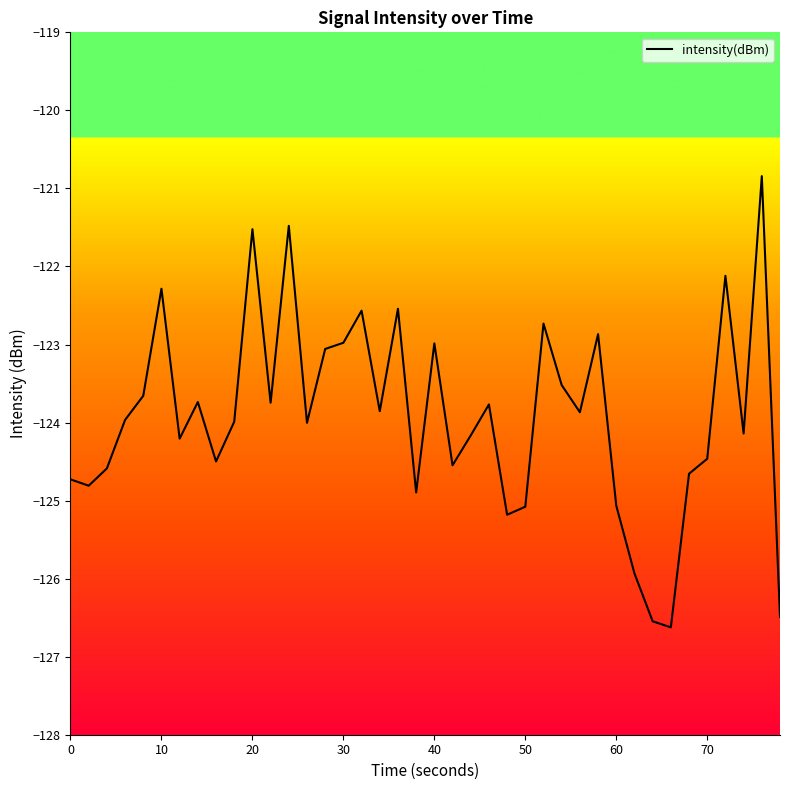

What is the maximum value shown in the chart?

-120.8